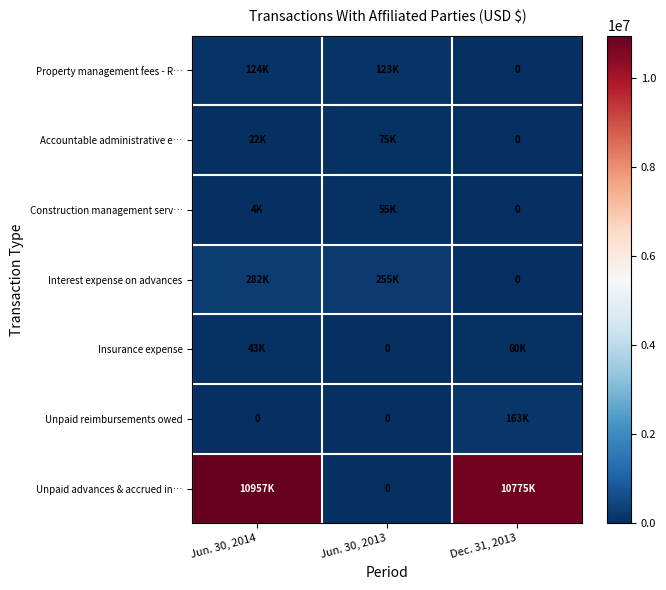

How many values in the Unpaid advances & accrued in… series are below 10775000?

1